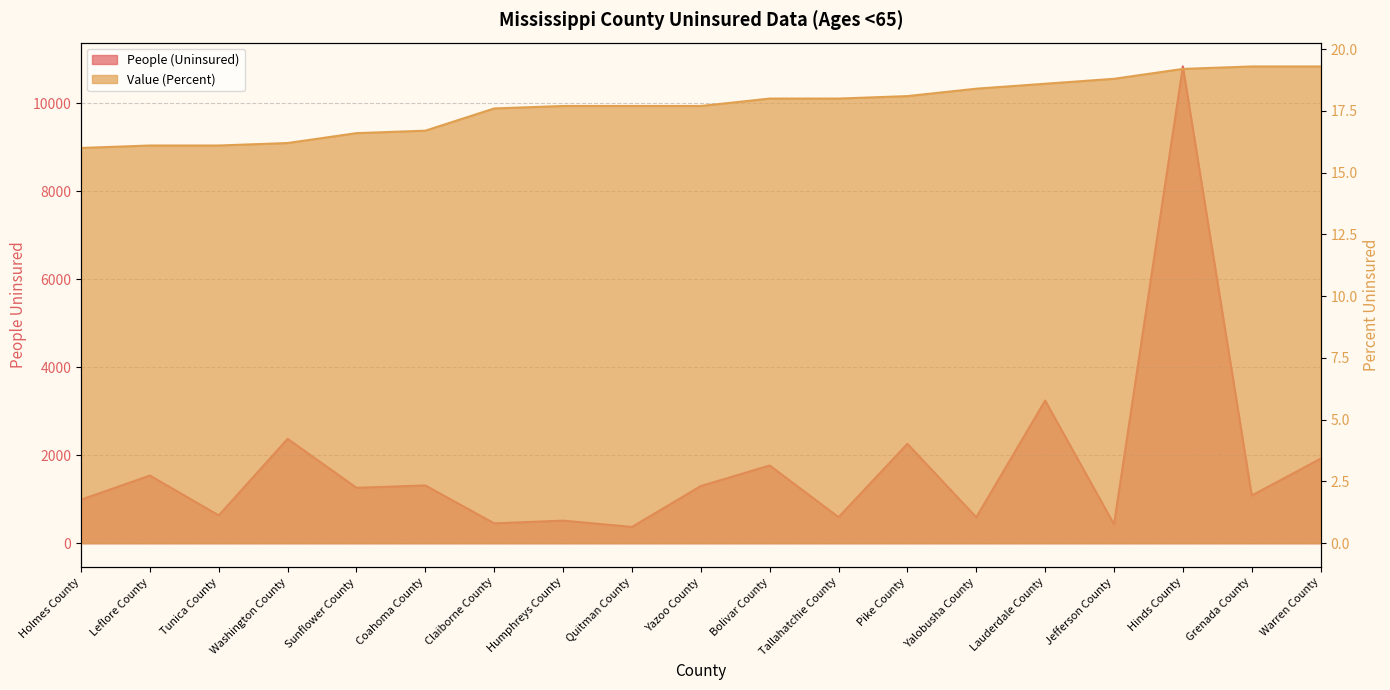

What is the average value of the Value (Percent) series?

17.7